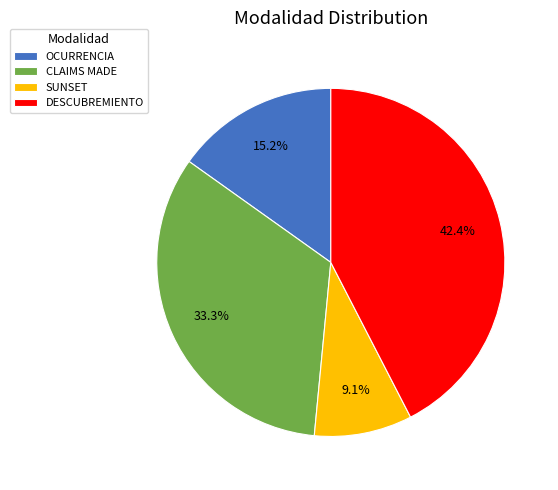

To the nearest percent, what percentage of the pie is DESCUBREMIENTO?

42%